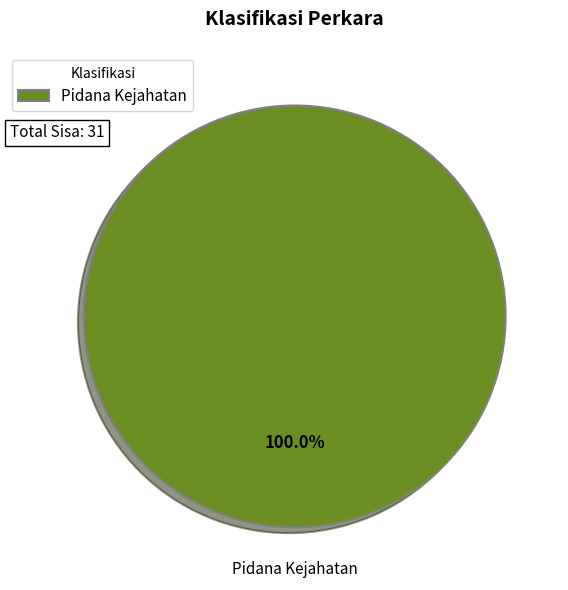

Rank the categories by value from lowest to highest.

Pidana Kejahatan